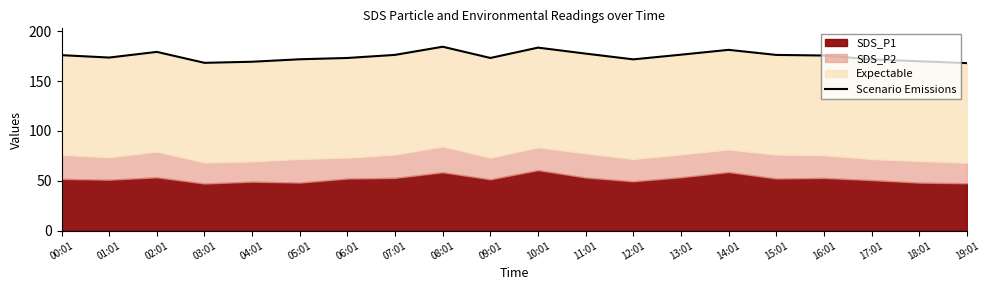

Reading left to right, extract all data points from this chart.

00:01=176.1	01:01=173.7	02:01=179.3	03:01=168.3	04:01=169.4	05:01=171.9	06:01=173.2	07:01=176.3	08:01=184.5	09:01=173.2	10:01=183.6	11:01=177.6	12:01=171.8	13:01=176.5	14:01=181.4	15:01=176.3	16:01=175.7	17:01=171.8	18:01=169.9	19:01=168.1